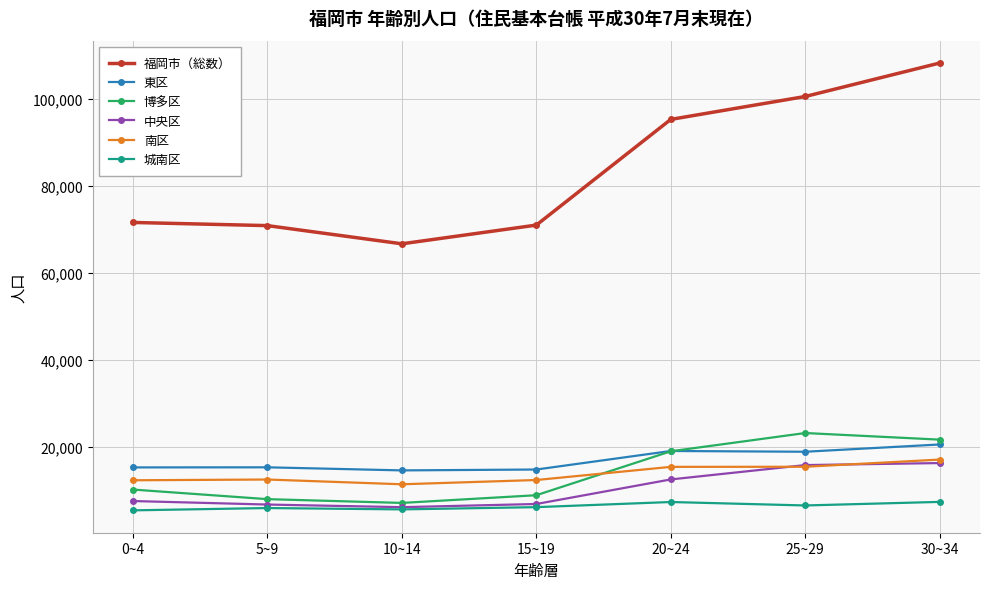

Where is the first local minimum for 福岡市（総数）?

10~14